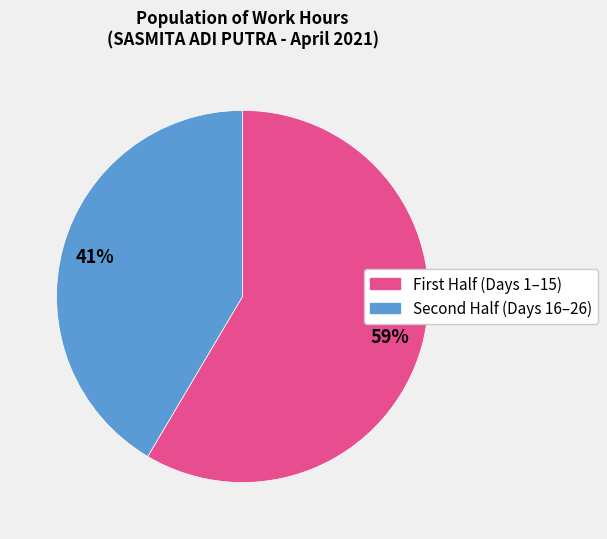

To the nearest percent, what is the average slice percentage?

50%